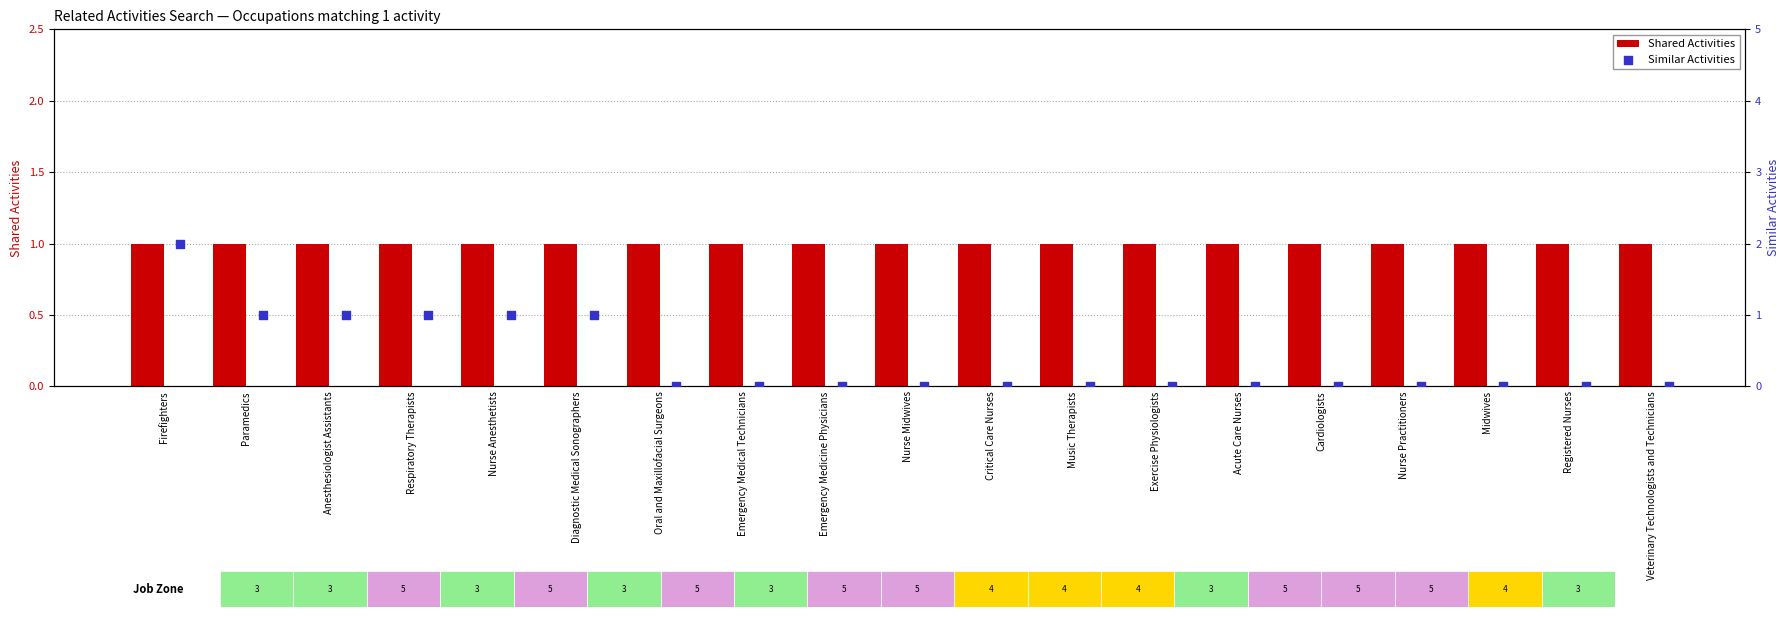

What are all the series names shown in the legend?

Shared Activities, Similar Activities